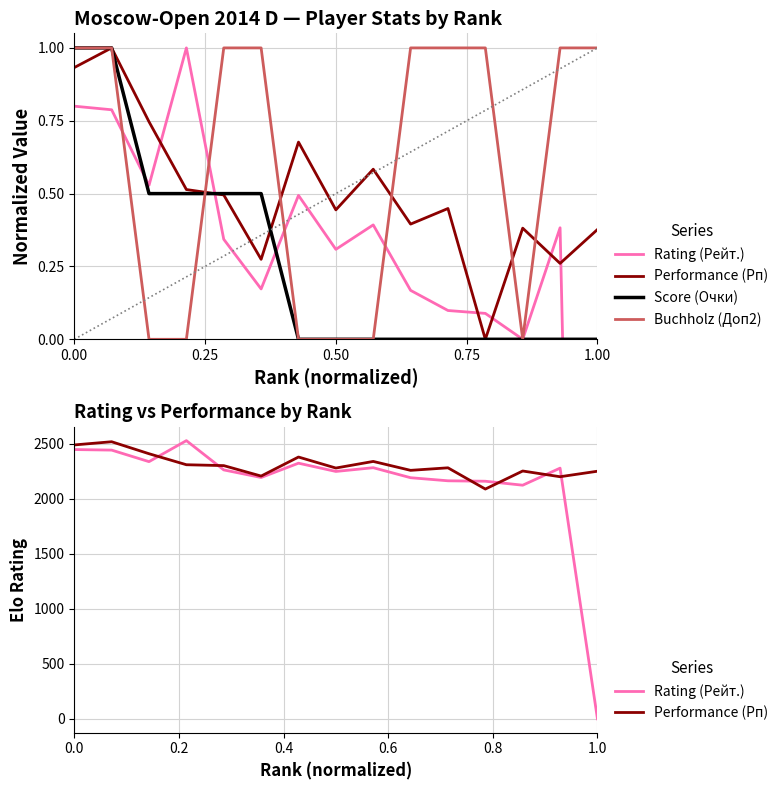

What is the difference between the second highest and minimum values in the Score (Очки) series?

1.0